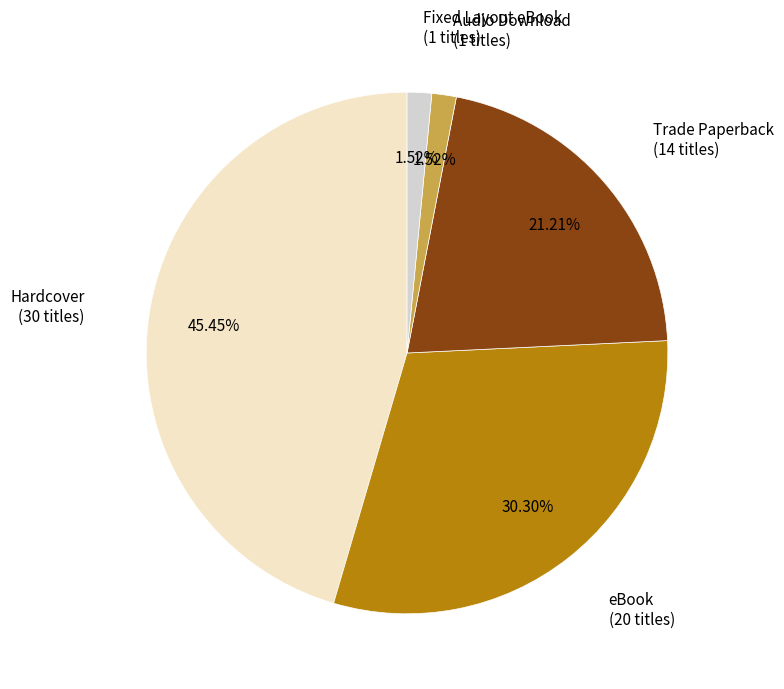

Does any single category account for the majority?

No